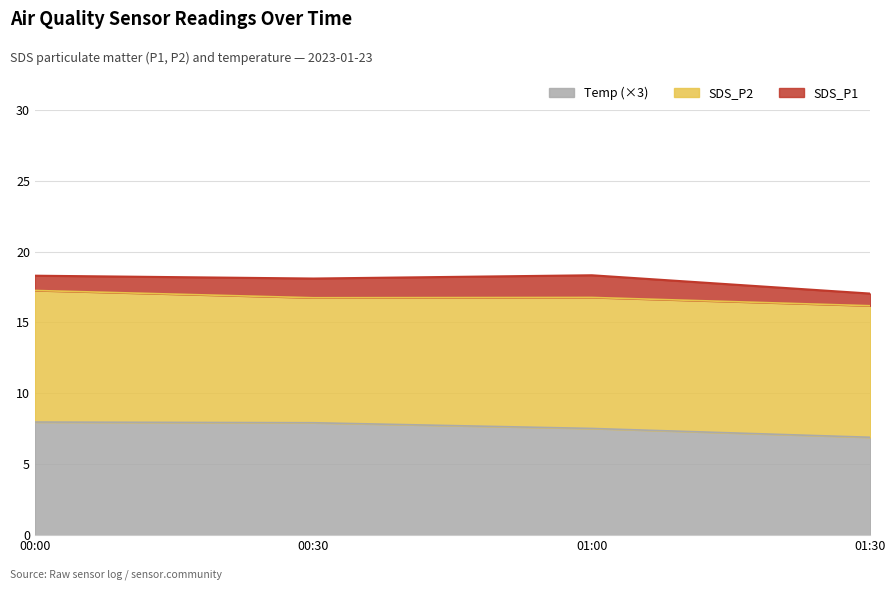

What are all the series names shown in the legend?

Temp (×3), SDS_P2, SDS_P1